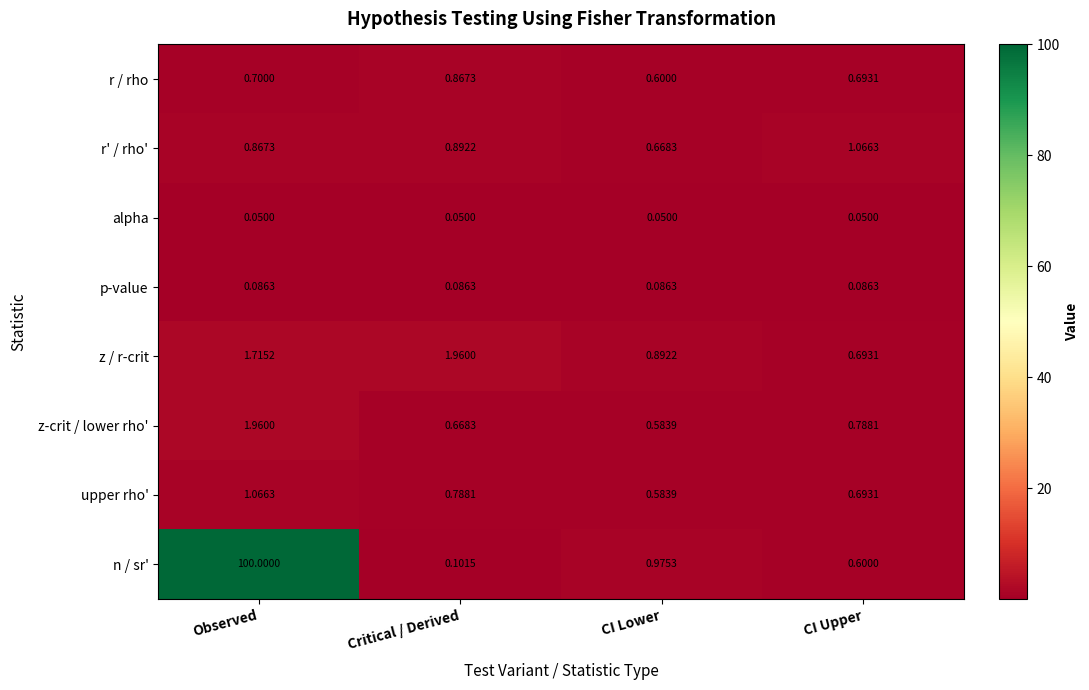

At which label does r' / rho' reach its minimum?

CI Lower